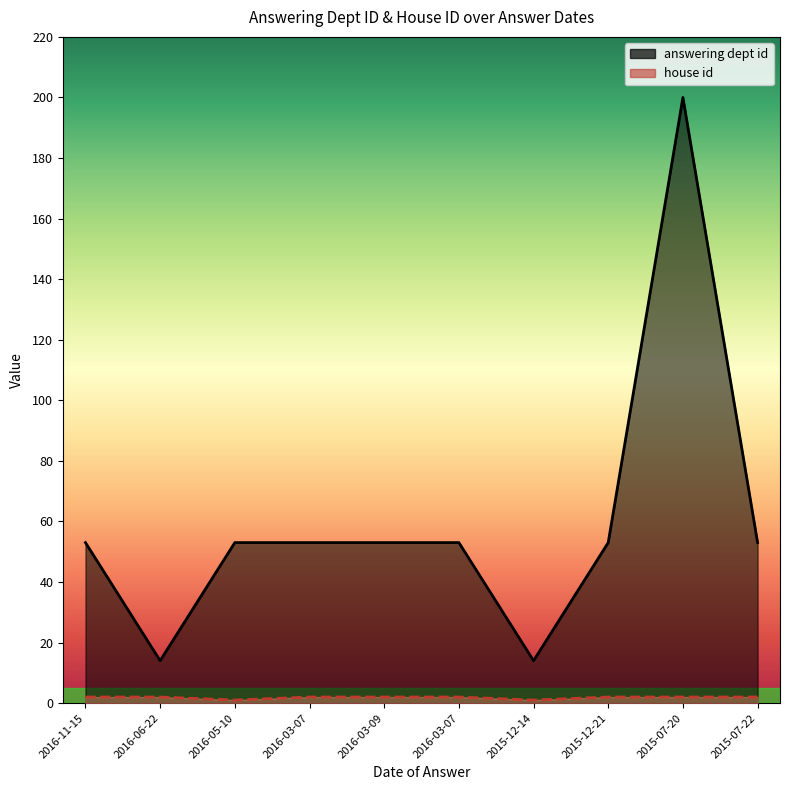

What is the sum of the answering dept id values at 2015-12-14 and 2016-06-22?

28